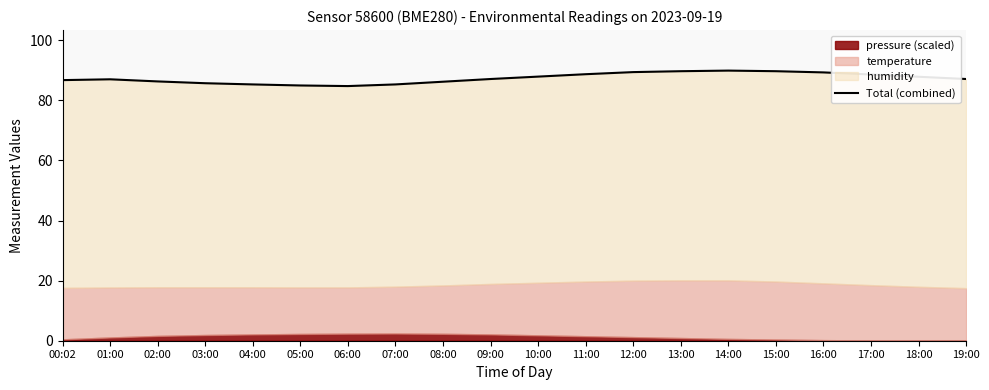

What is the difference between the values at 02:00 and 15:00?

3.4